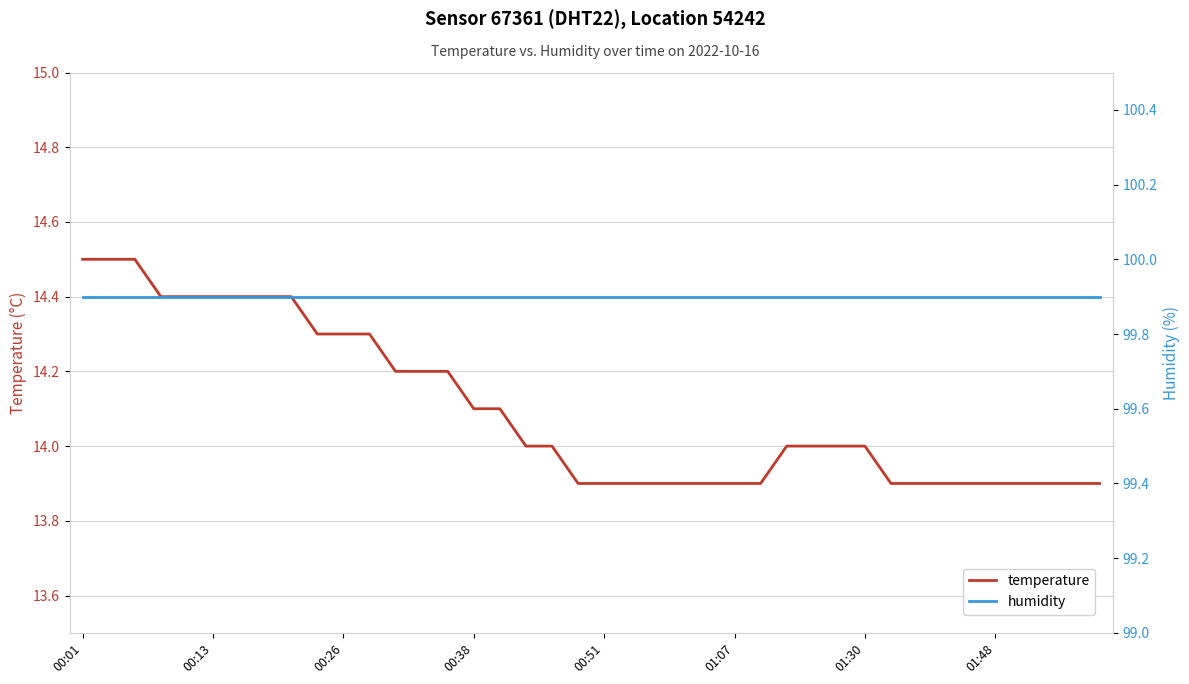

Which series has the largest range (max minus min)?

temperature